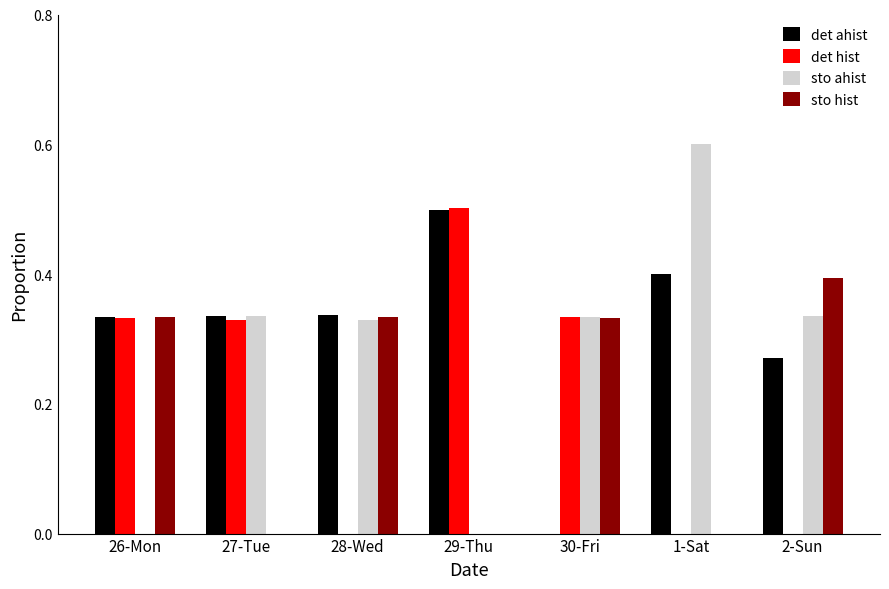

How many groups of bars are there?

7